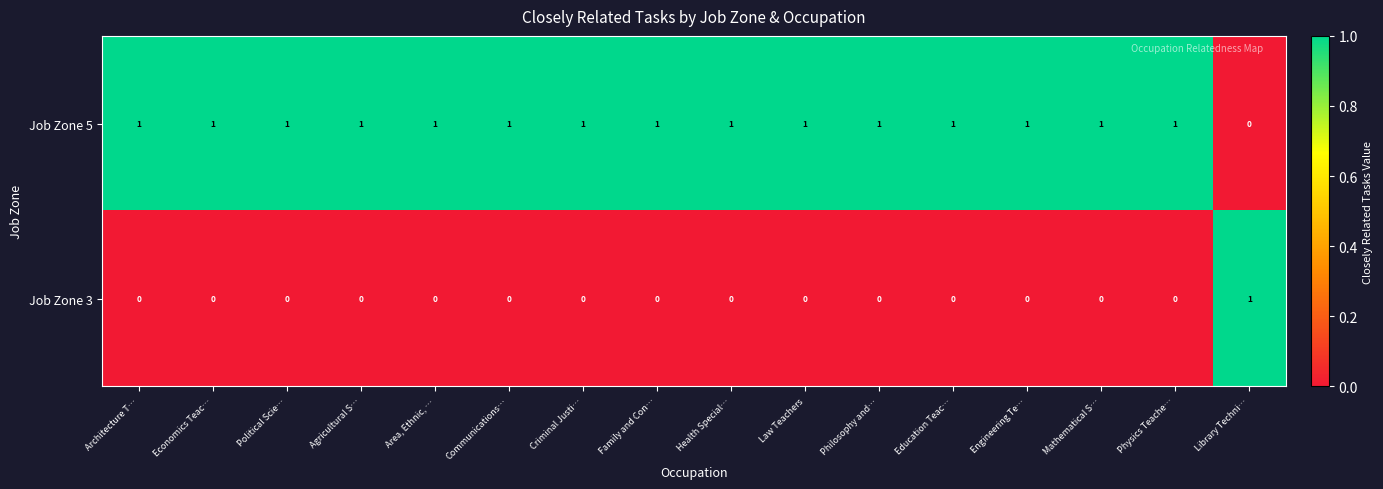

The value of Job Zone 3 at Political Scie… is -1. True or false?

False